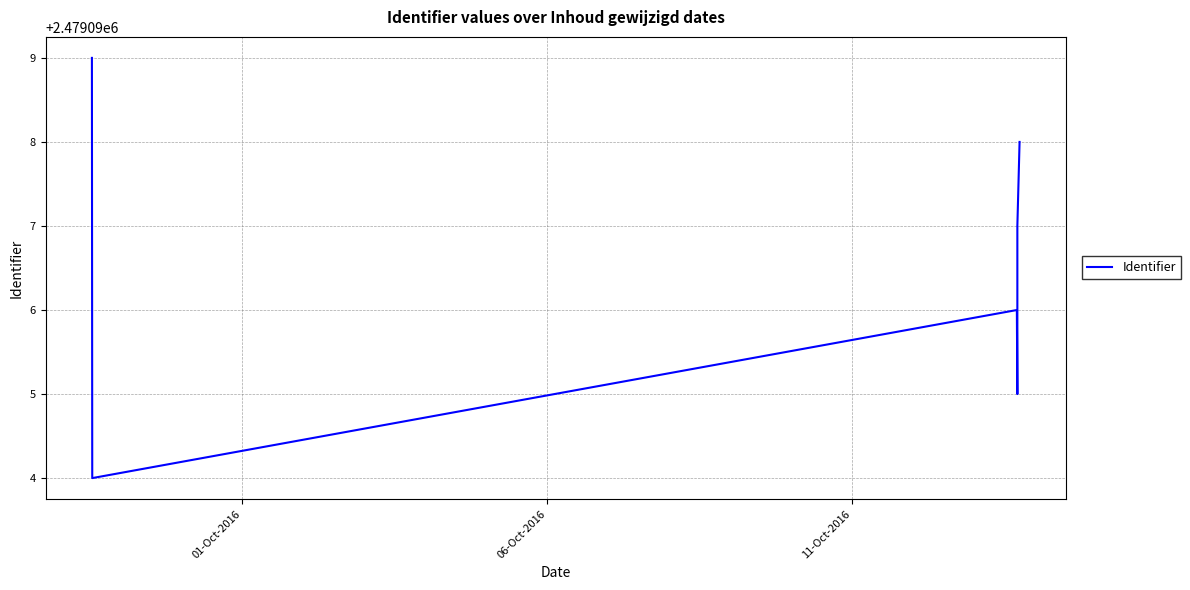

Is this an area chart (filled region under the line)?

No